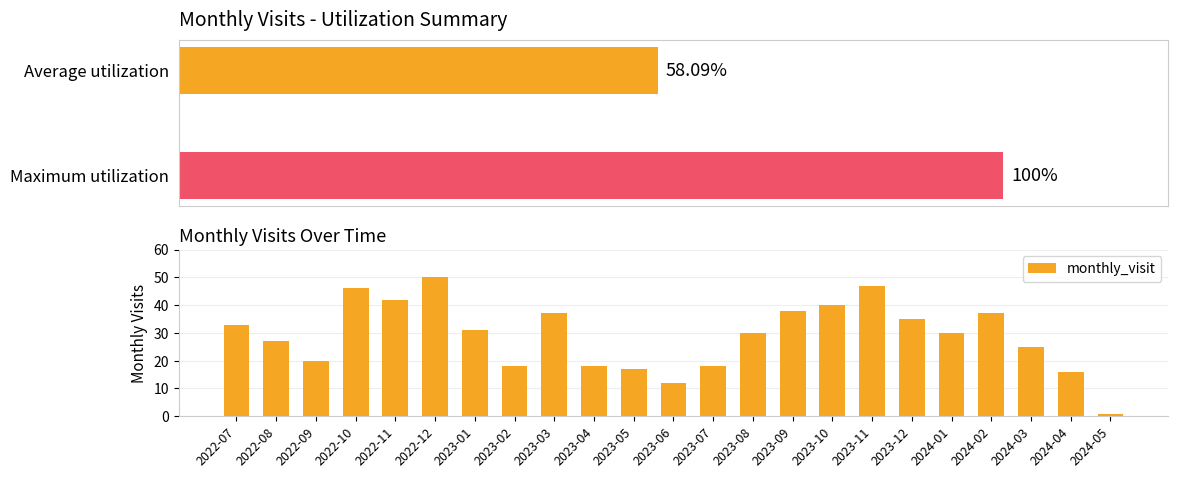

What is the change in value from 2022-07 to 2023-03?

+4